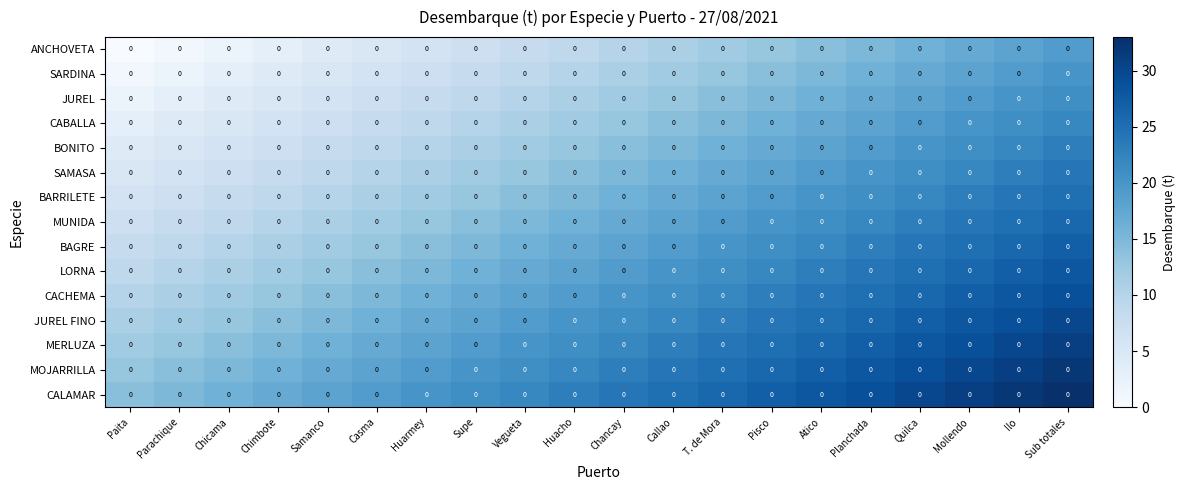

What is the maximum value shown in the chart?

33